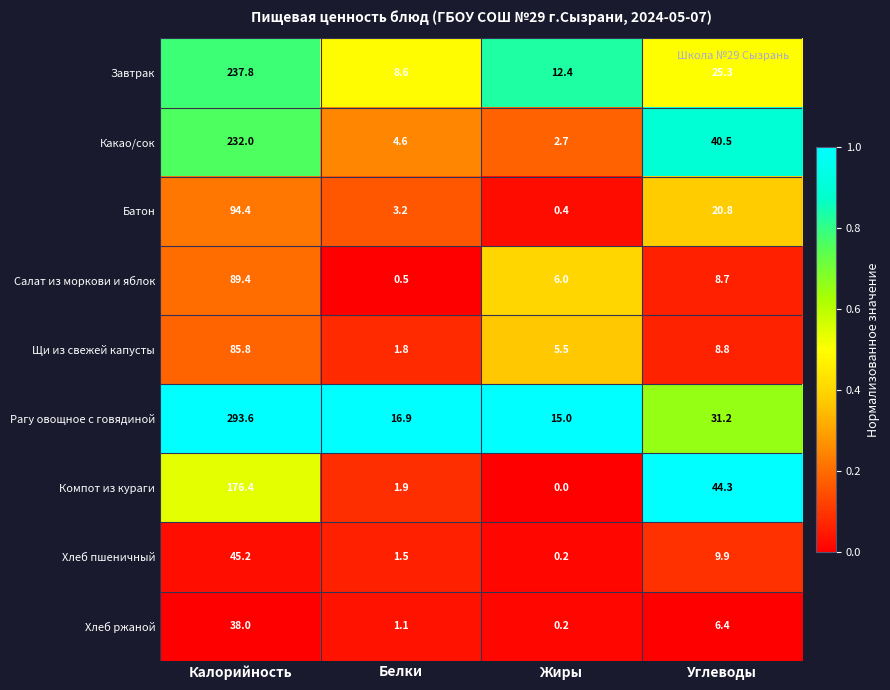

Which series has the largest total across all categories?

Рагу овощное с говядиной